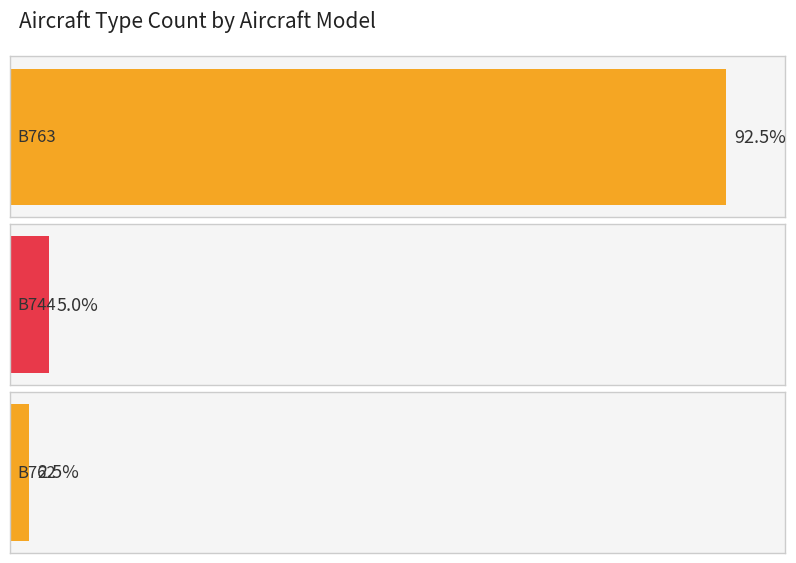

Which label corresponds to the largest value in the chart?

B763